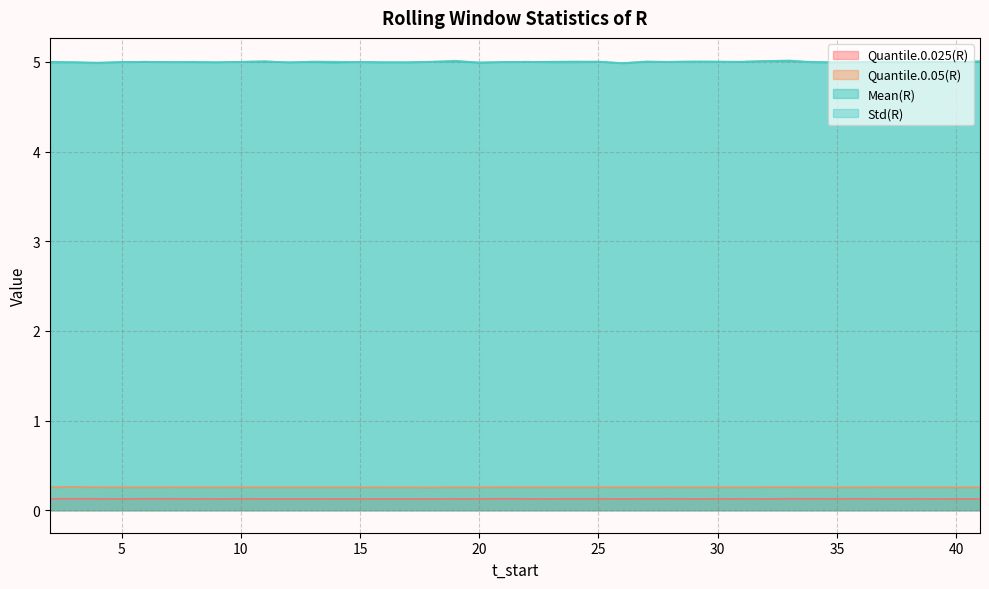

Is the value of Quantile.0.025(R) at 41 greater than the value of Mean(R) at 22?

No